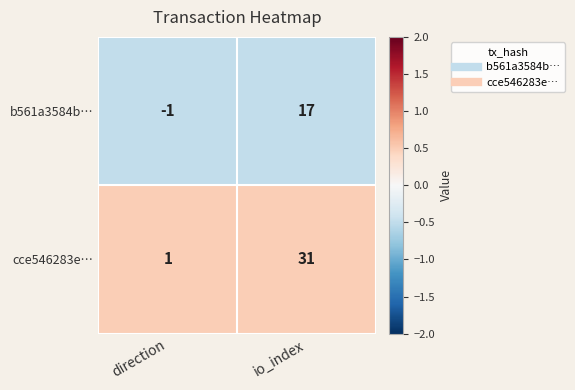

Which series has the widest spread of values?

cce546283e…